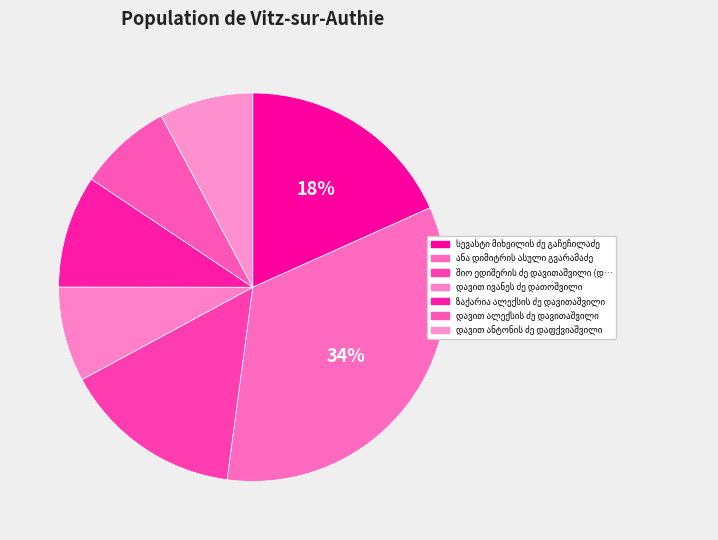

Combined, do დავით ივანეს ძე დათოშვილი and დავით ალექსის ძე დავითაშვილი account for over 50%?

No